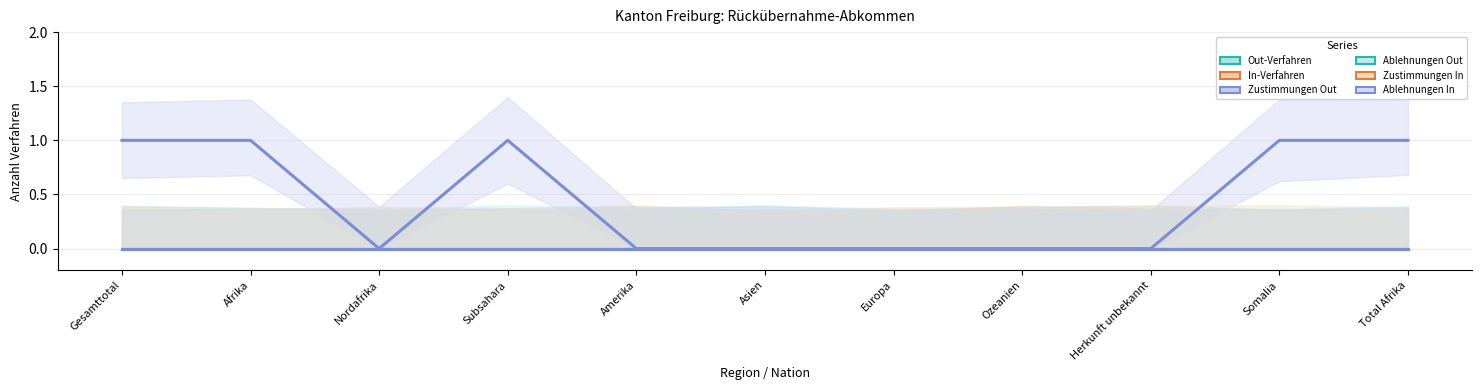

List the series in order of their peak value, lowest first.

Out-Verfahren, In-Verfahren, Ablehnungen Out, Zustimmungen In, Ablehnungen In, Zustimmungen Out